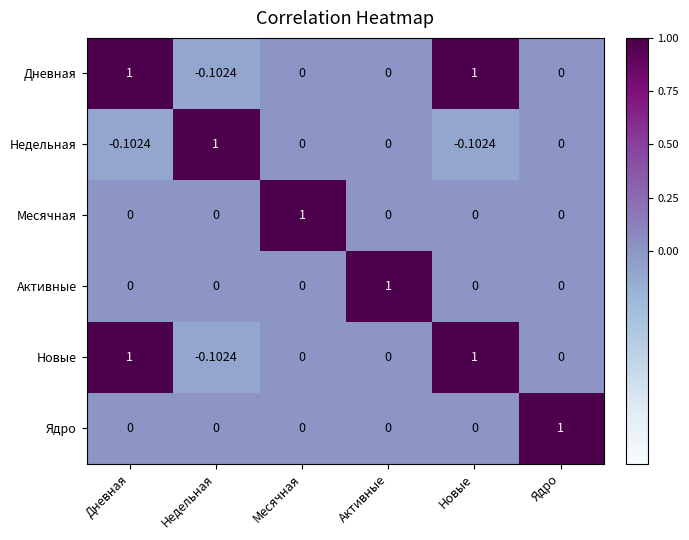

At which label does Дневная first exceed 0?

Дневная